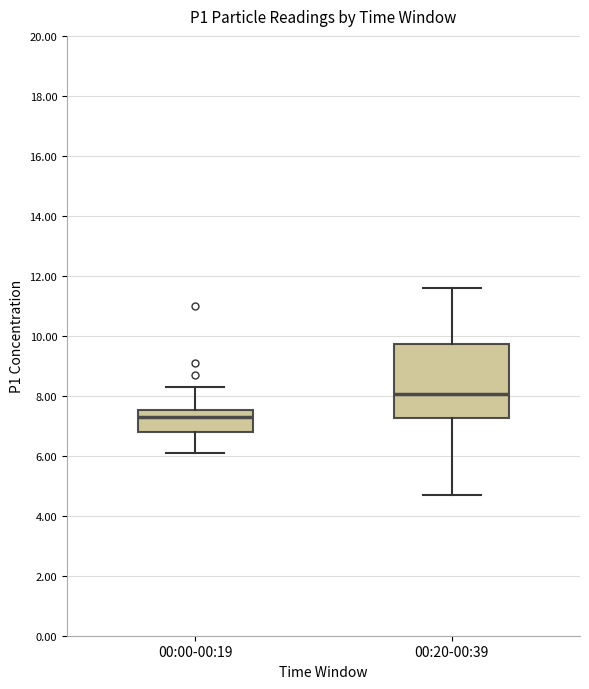

Reading left to right, read every box against the y-axis: the position of its median line, the range the box covers, and the ends of its whiskers. The values are not printed on the chart, so give them approximately, as read against the axis.

00:00-00:19: median 7.4, box 6.8 to 7.6, whiskers 6.2 to 8.4
00:20-00:39: median 8.0, box 7.2 to 9.8, whiskers 4.8 to 11.6